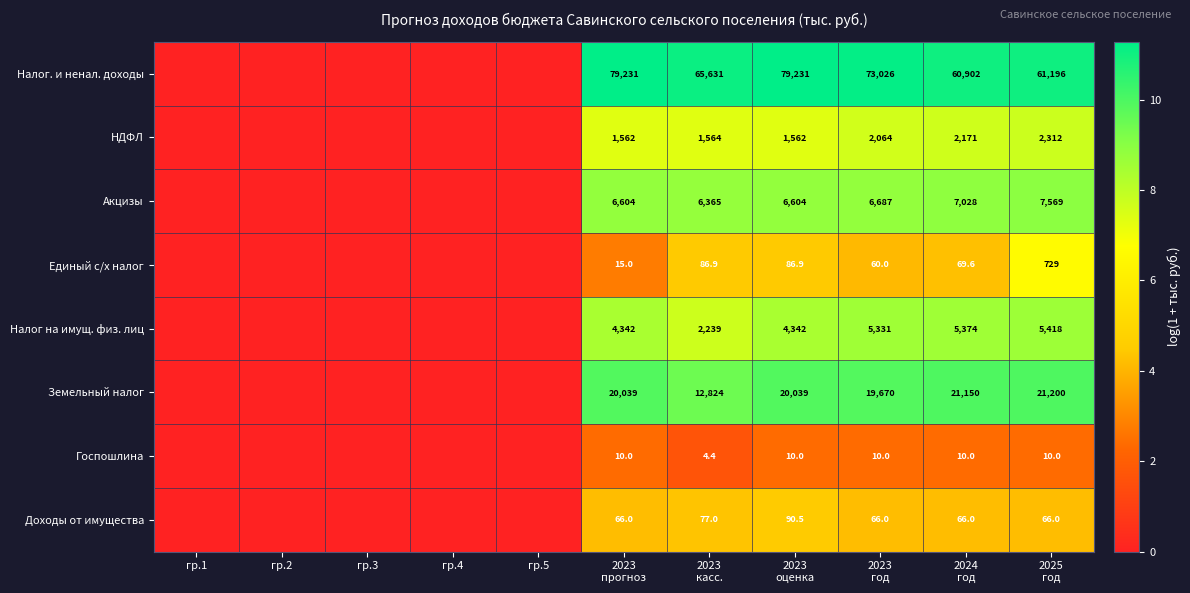

At which label does Налог. и ненал. доходы reach its minimum?

гр.1